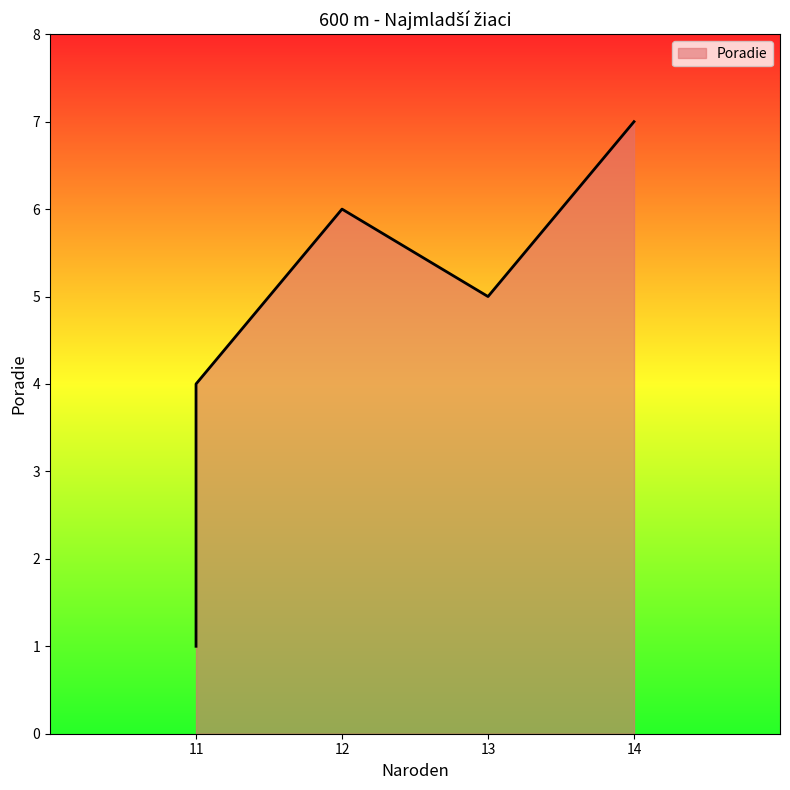

True or false: the data shows 8 at 12.

False